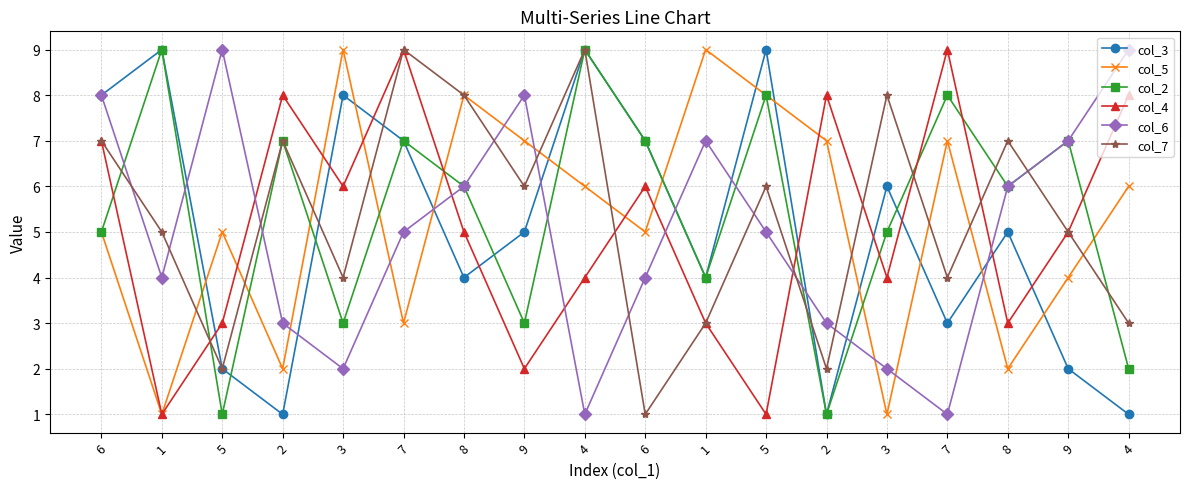

At which category does col_7 reach its first local peak?

2